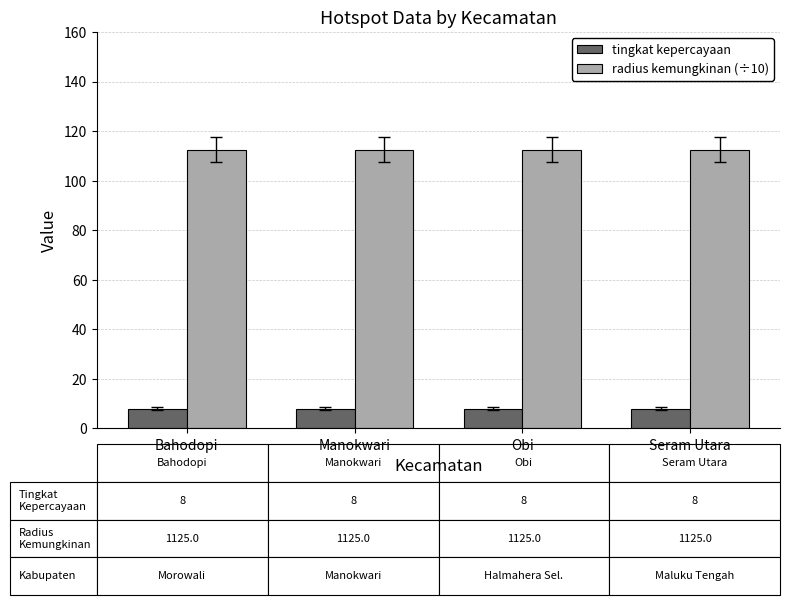

What is the spread (max minus min) of values at Manokwari?

104.5